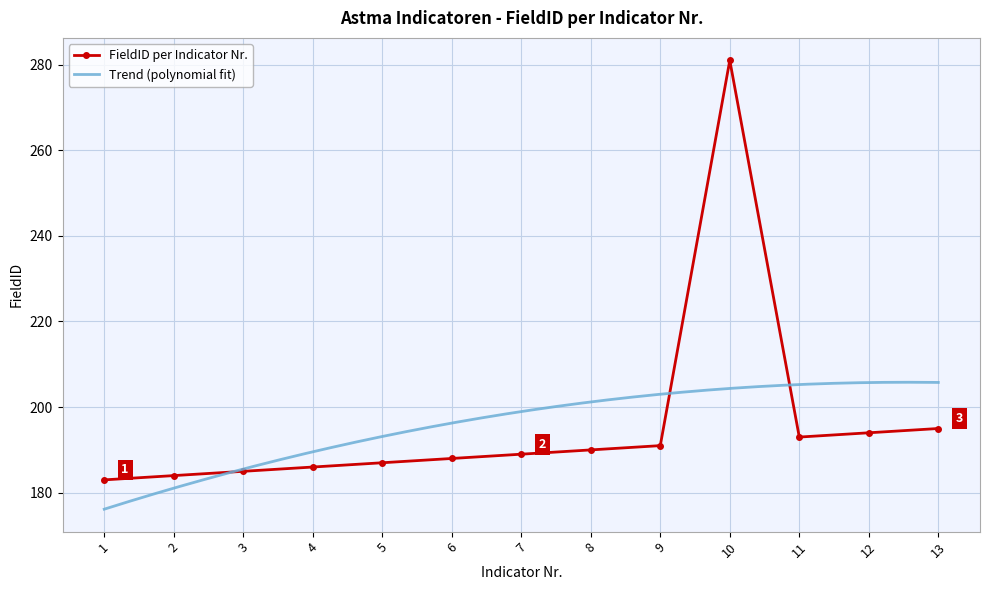

At which label does the data first exceed 189?

8